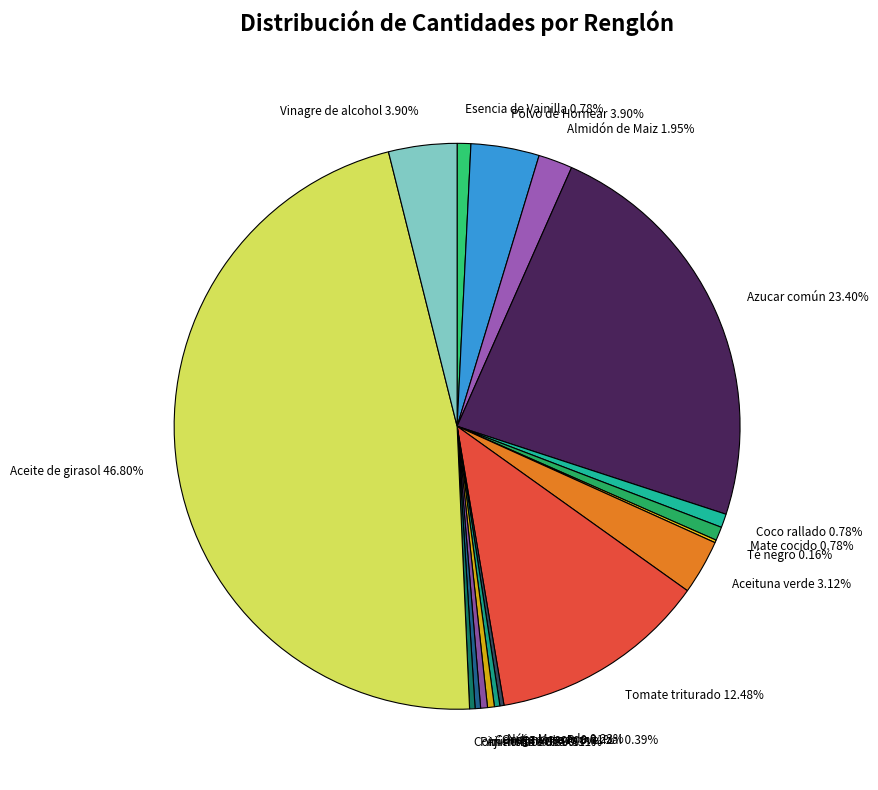

Is the sum of Polvo de Hornear 3.90% and Condimento Provenzal 0.39% greater than half?

No